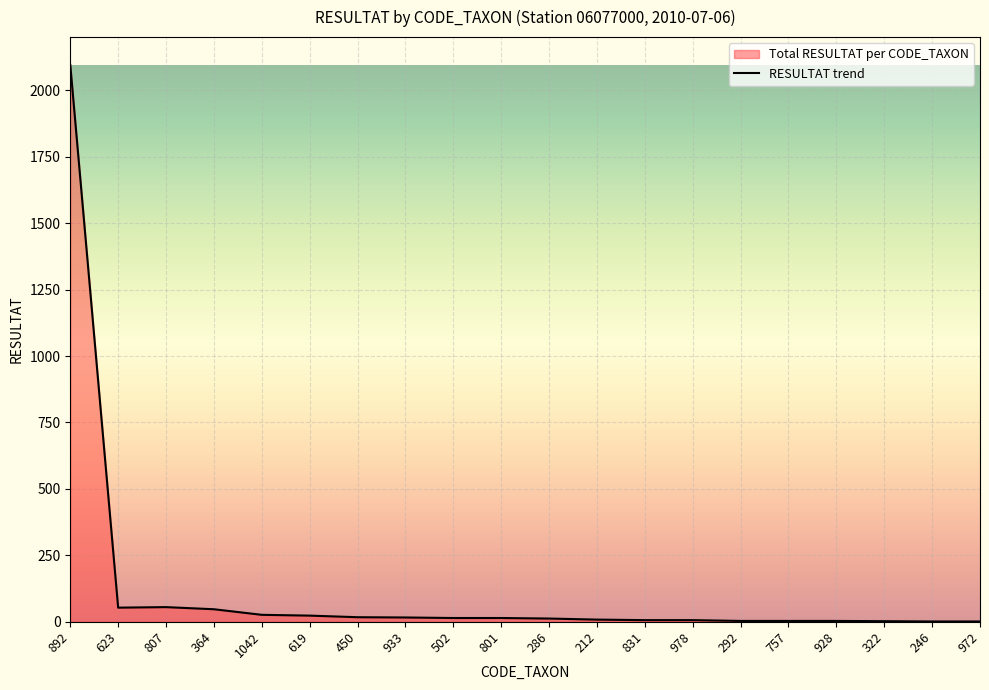

What is the sum of all values?

2406